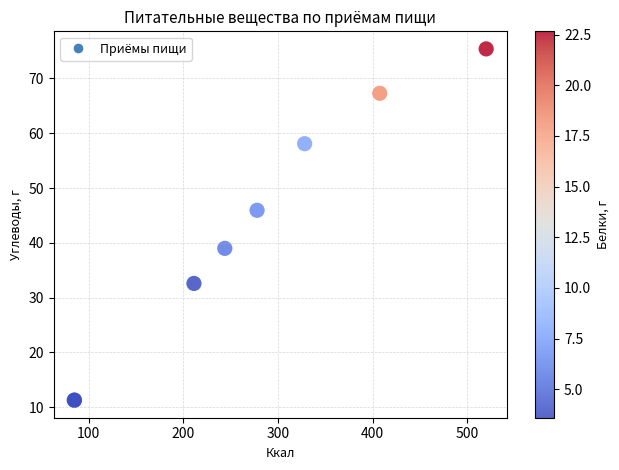

What Y value in the scatter plot is closest to 43?

46.0